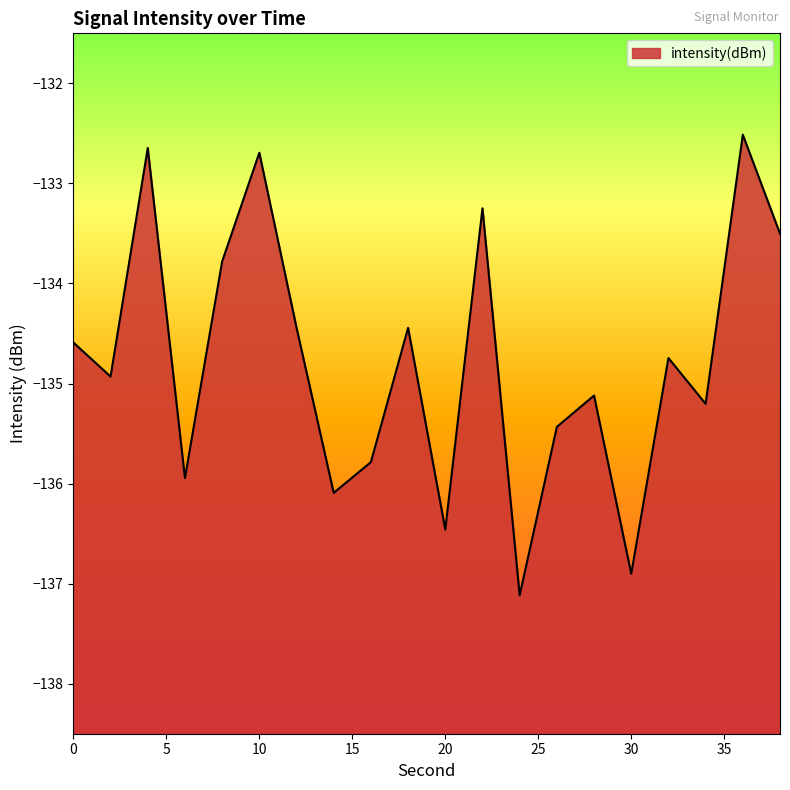

How many lines are shown in the chart?

1